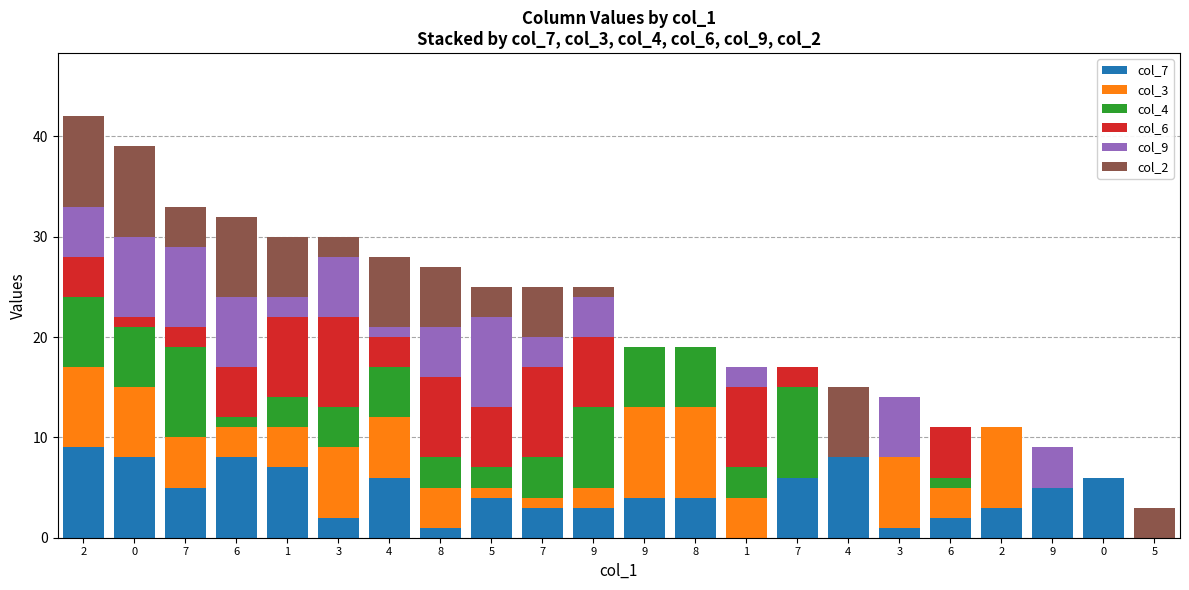

What is the total value across all series at 6?

32